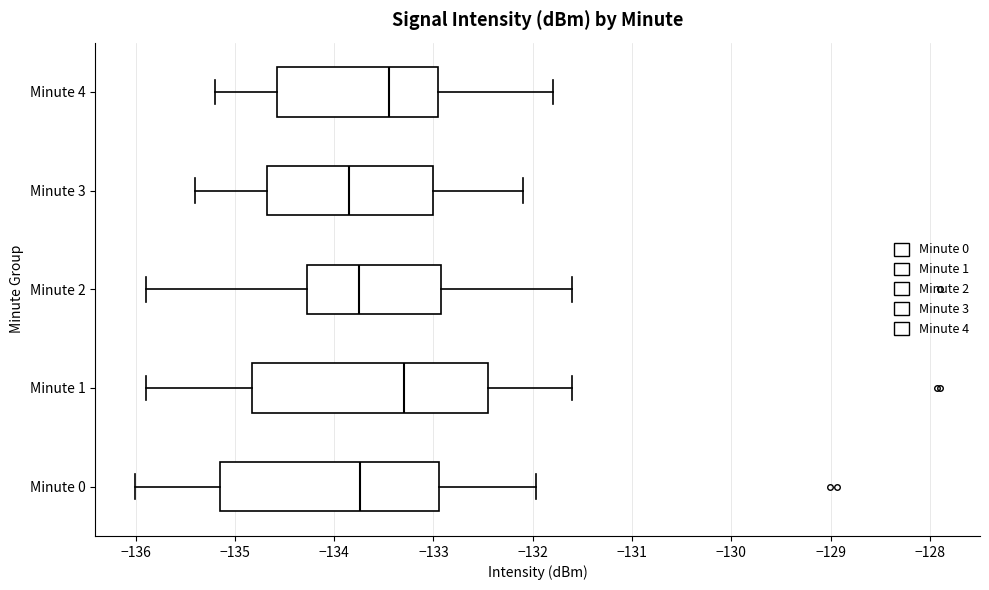

Reading bottom to top, read every box against the x-axis: the position of its median line, the range the box covers, and the ends of its whiskers. The values are not printed on the chart, so give them approximately, as read against the axis.

Minute 0: median -133.7, box -135.1 to -132.9, whiskers -136.0 to -132.0
Minute 1: median -133.3, box -134.8 to -132.4, whiskers -135.9 to -131.6
Minute 2: median -133.7, box -134.3 to -132.9, whiskers -135.9 to -131.6
Minute 3: median -133.8, box -134.7 to -133.0, whiskers -135.4 to -132.1
Minute 4: median -133.4, box -134.6 to -132.9, whiskers -135.2 to -131.8